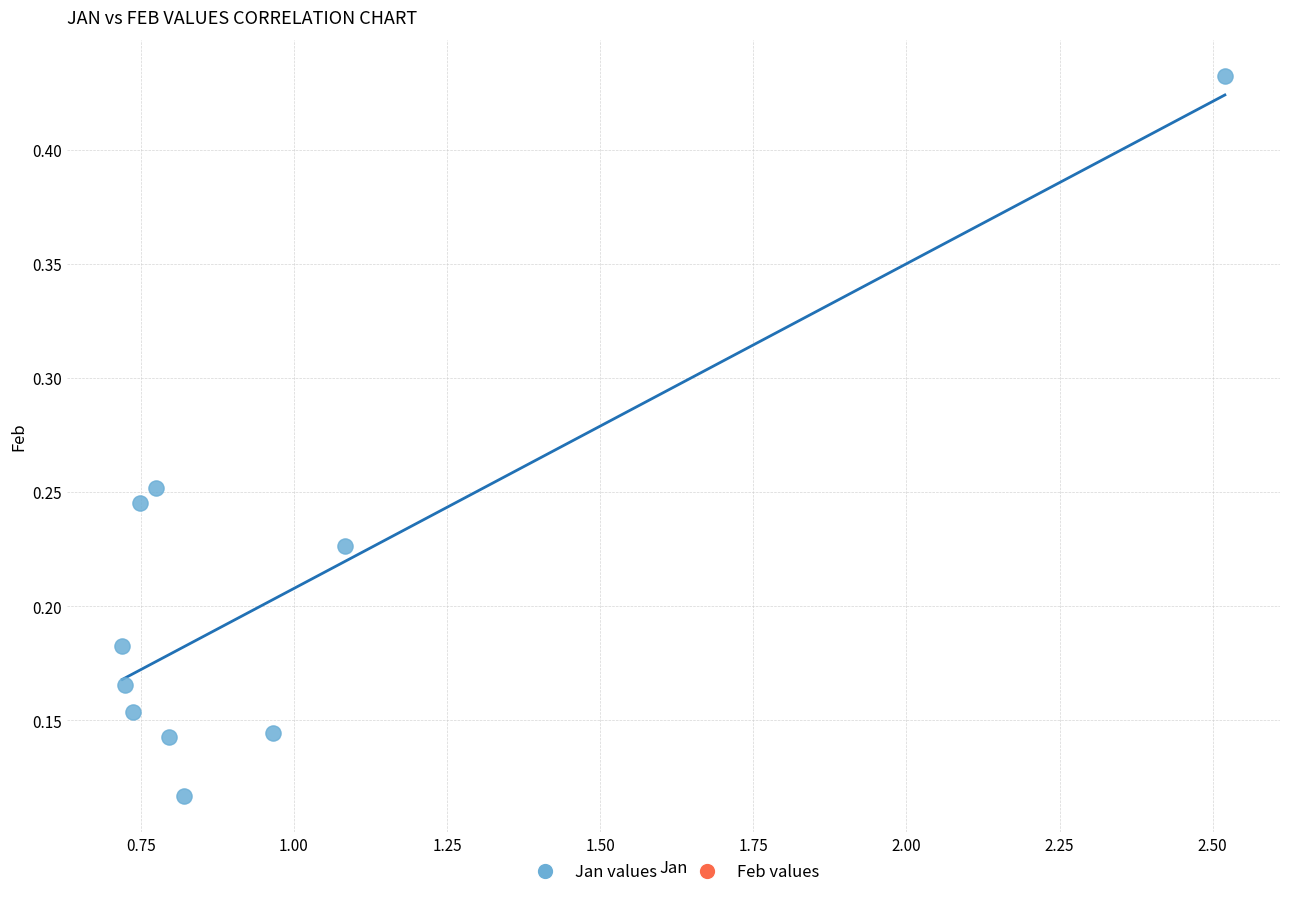

What is the range of X values (max minus min)?

1.8